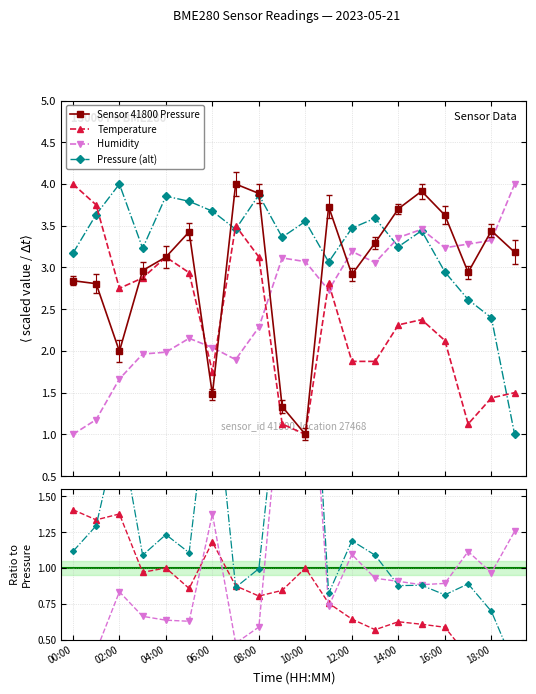

What is the total value across all series at 08:00?

13.2